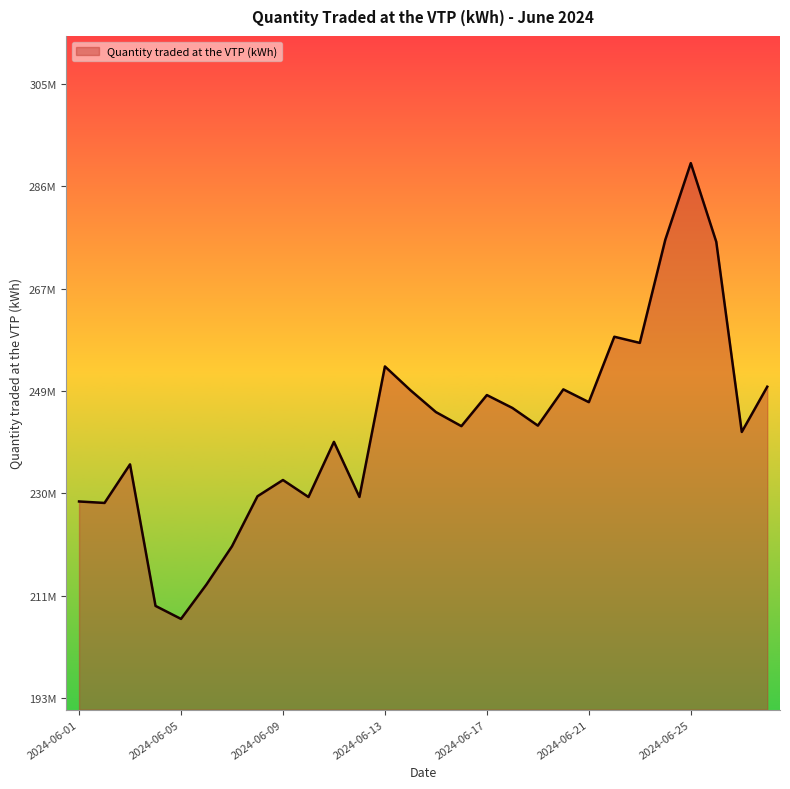

How many points are lower than both their immediate neighbors (excluding endpoints)?

9